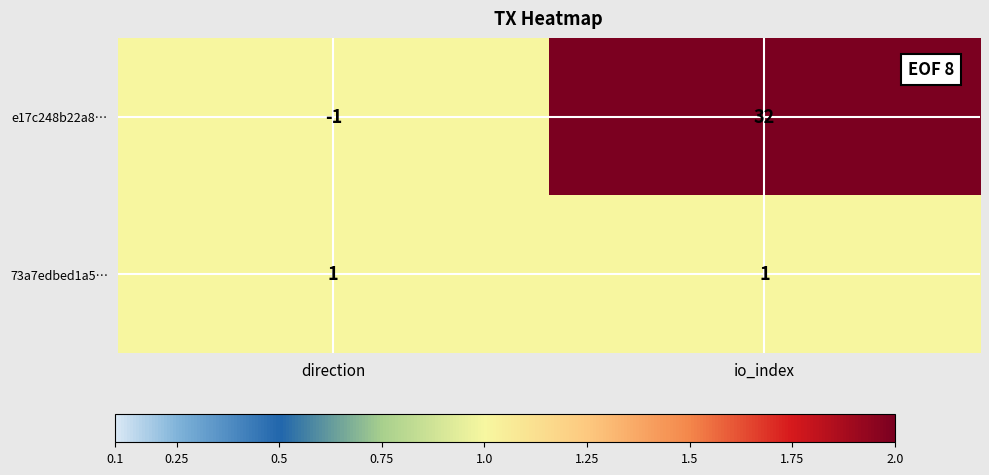

Count the number of data series in this chart.

2